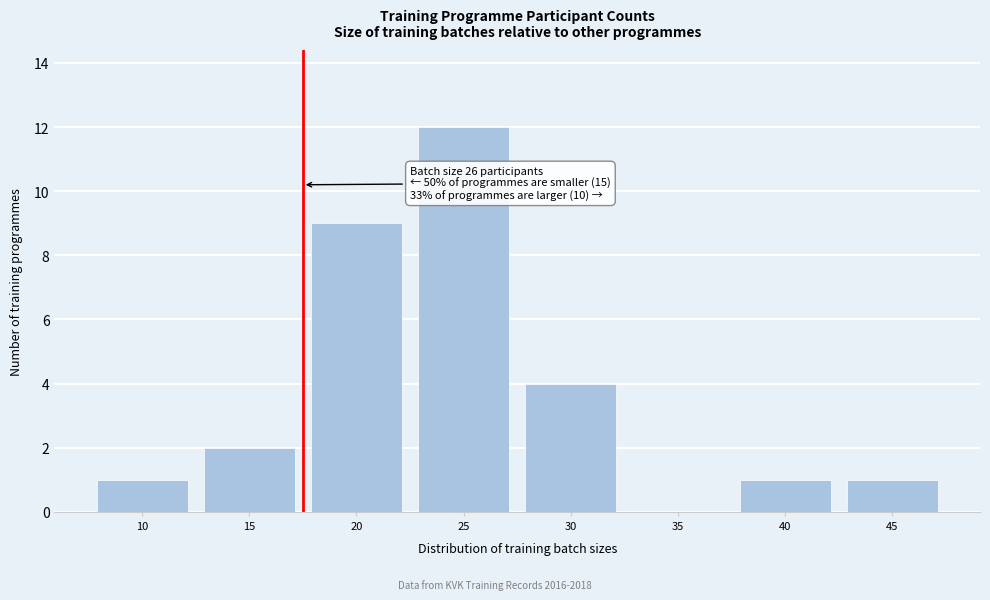

Reading left to right, transcribe all the data shown in this chart.

10=1	15=2	20=9	25=12	30=4	35=0	40=1	45=1